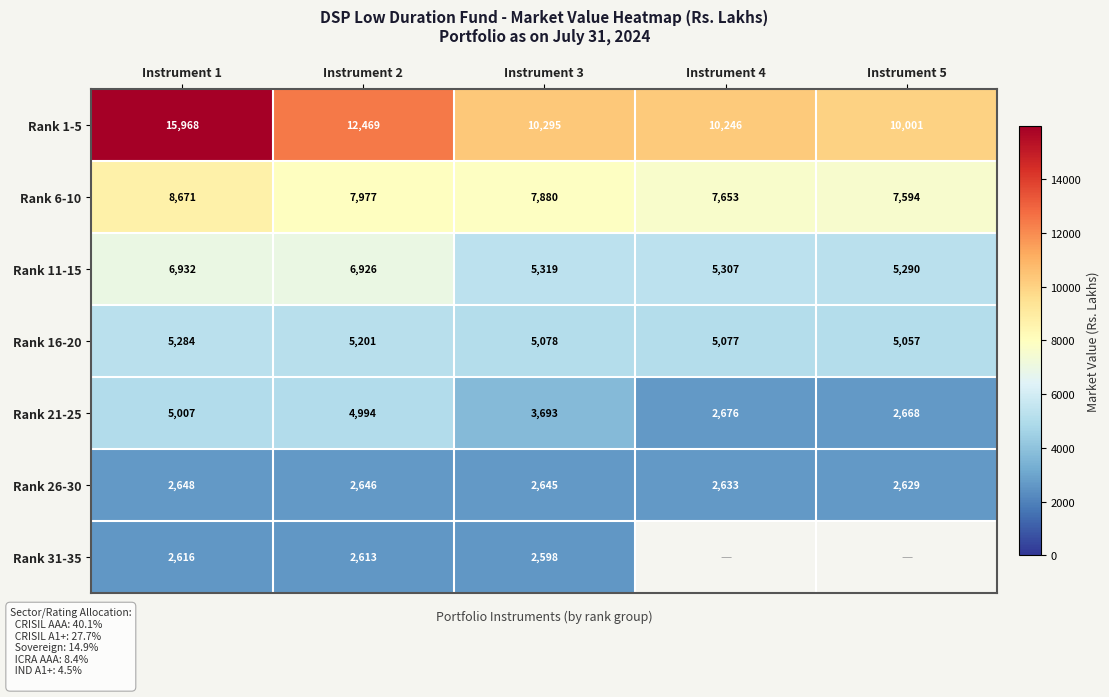

How many values in the Rank 26-30 series are below 2645?

2